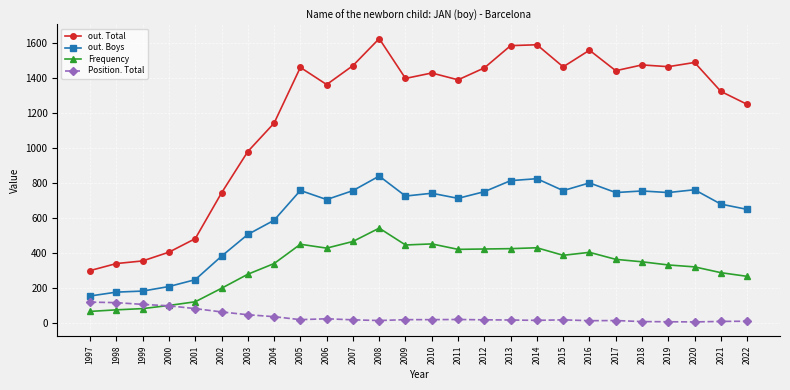

True or false: Frequency has more than 0 interior local peaks.

True